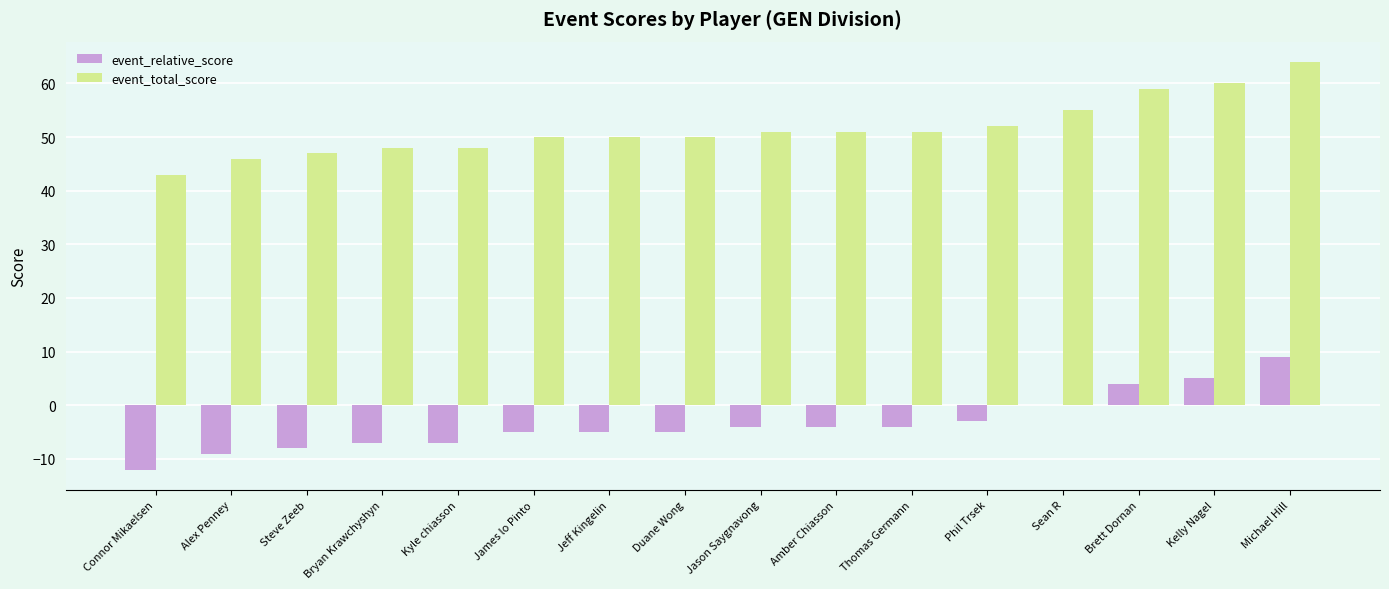

Are the bars grouped side by side (vs. stacked)?

Yes